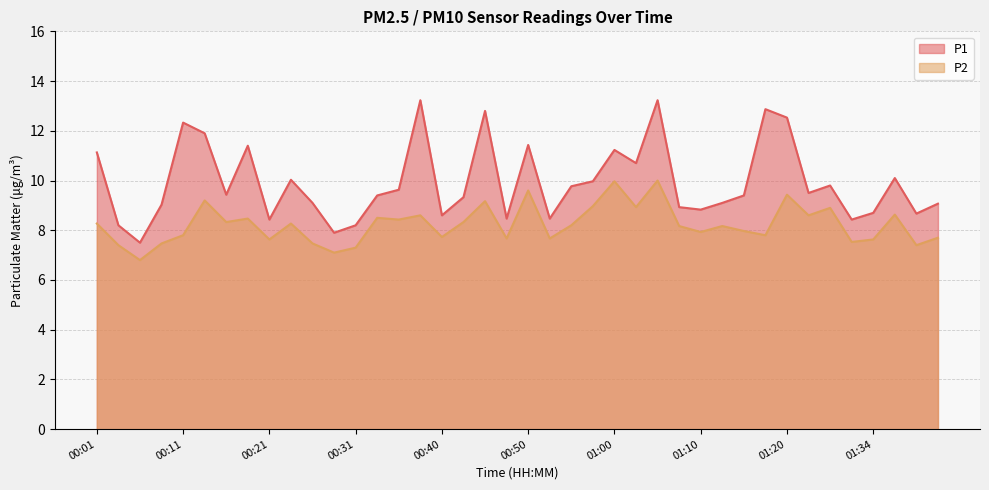

What is the spread (max minus min) of values at 00:36?

1.2